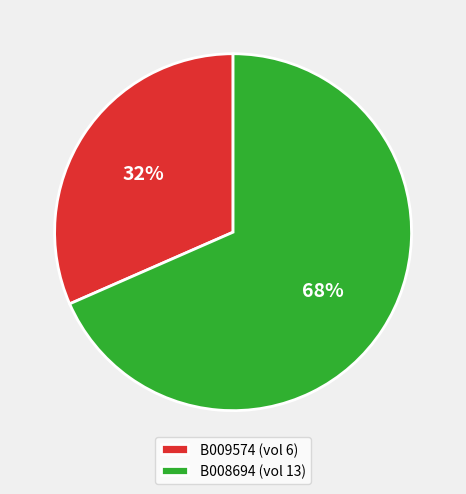

Does B009574 account for over 50% of the chart?

No